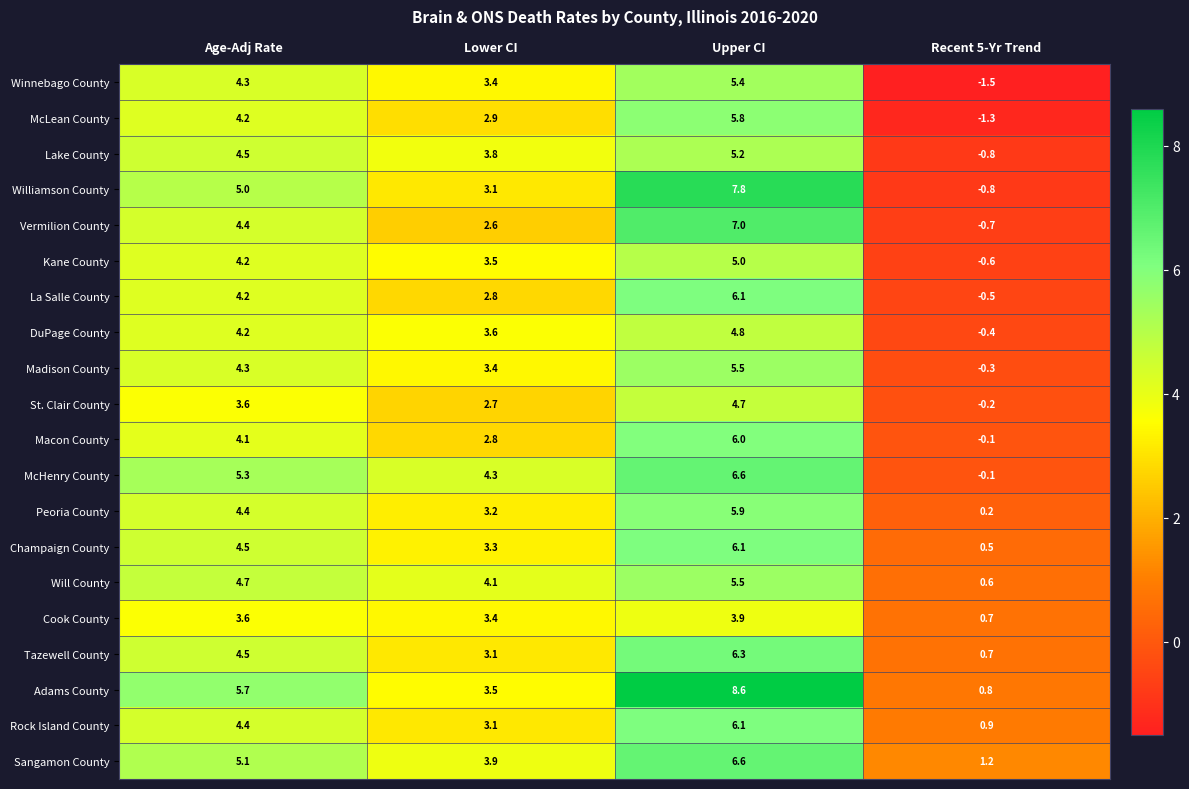

How many data points in Rock Island County are less than 4?

2